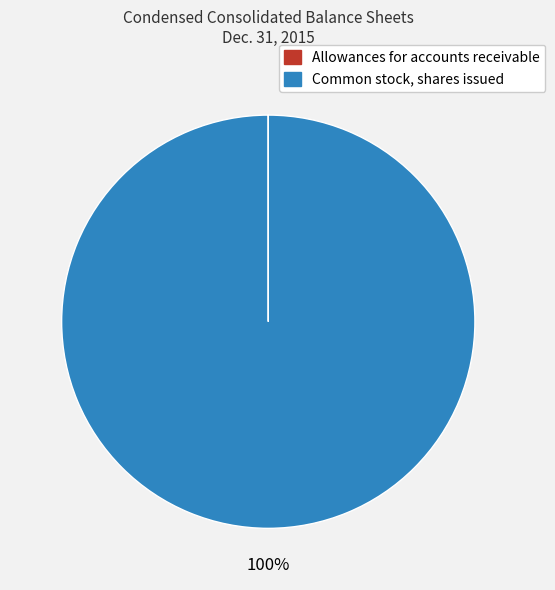

Which slice represents more than half of the pie?

Common stock, shares issued